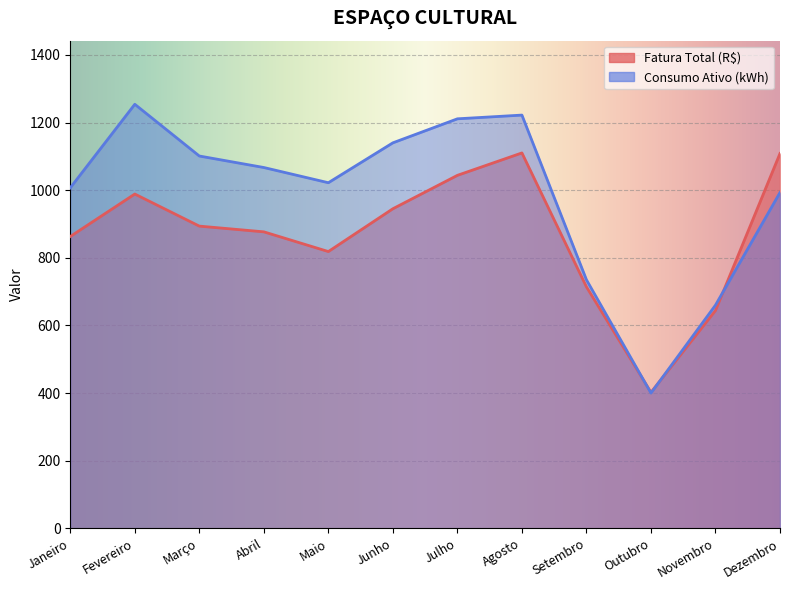

What are all the series names shown in the legend?

Fatura Total (R$), Consumo Ativo (kWh)